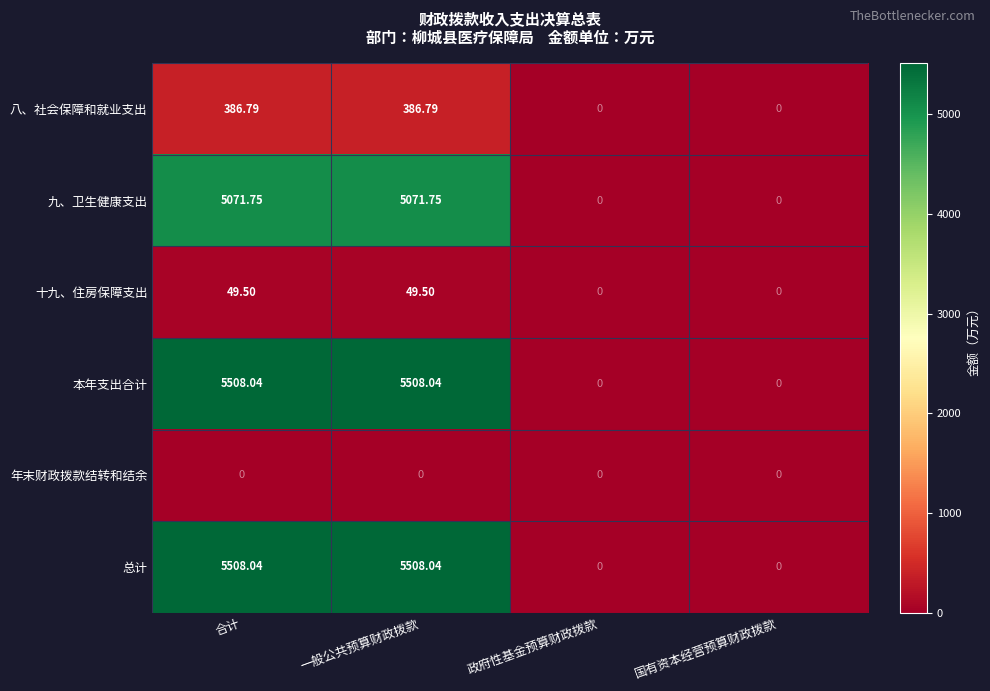

Where does the 八、社会保障和就业支出 series first go above 386?

合计